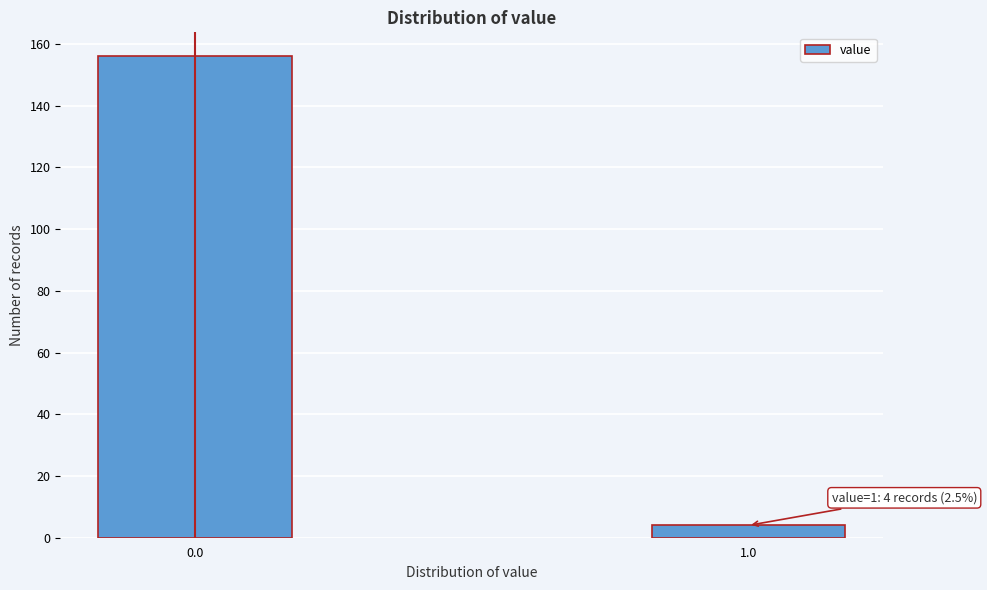

Reading left to right, list all the values displayed in this chart.

0.0=156	1.0=4